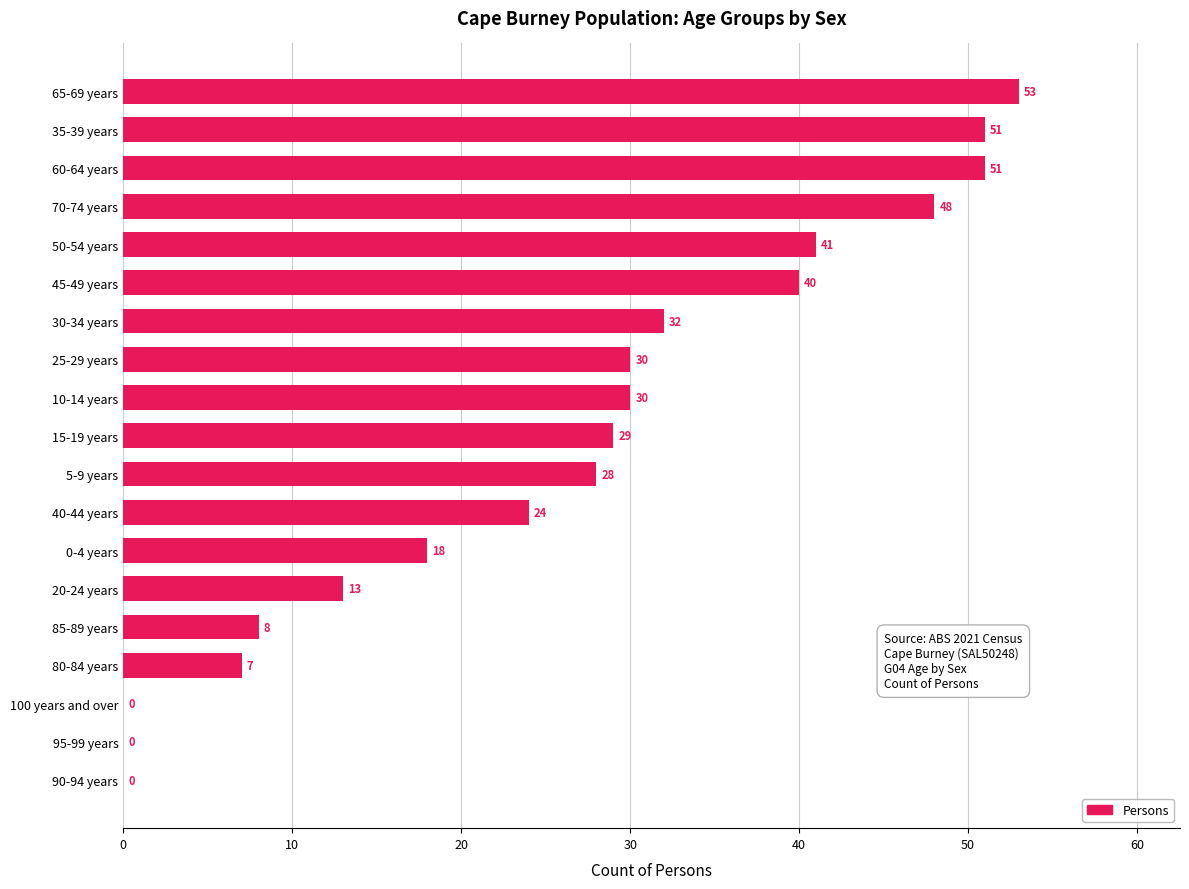

Reading bottom to top, list all the values displayed in this chart.

90-94 years=0	95-99 years=0	100 years and over=0	80-84 years=7	85-89 years=8	20-24 years=13	0-4 years=18	40-44 years=24	5-9 years=28	15-19 years=29	10-14 years=30	25-29 years=30	30-34 years=32	45-49 years=40	50-54 years=41	70-74 years=48	60-64 years=51	35-39 years=51	65-69 years=53